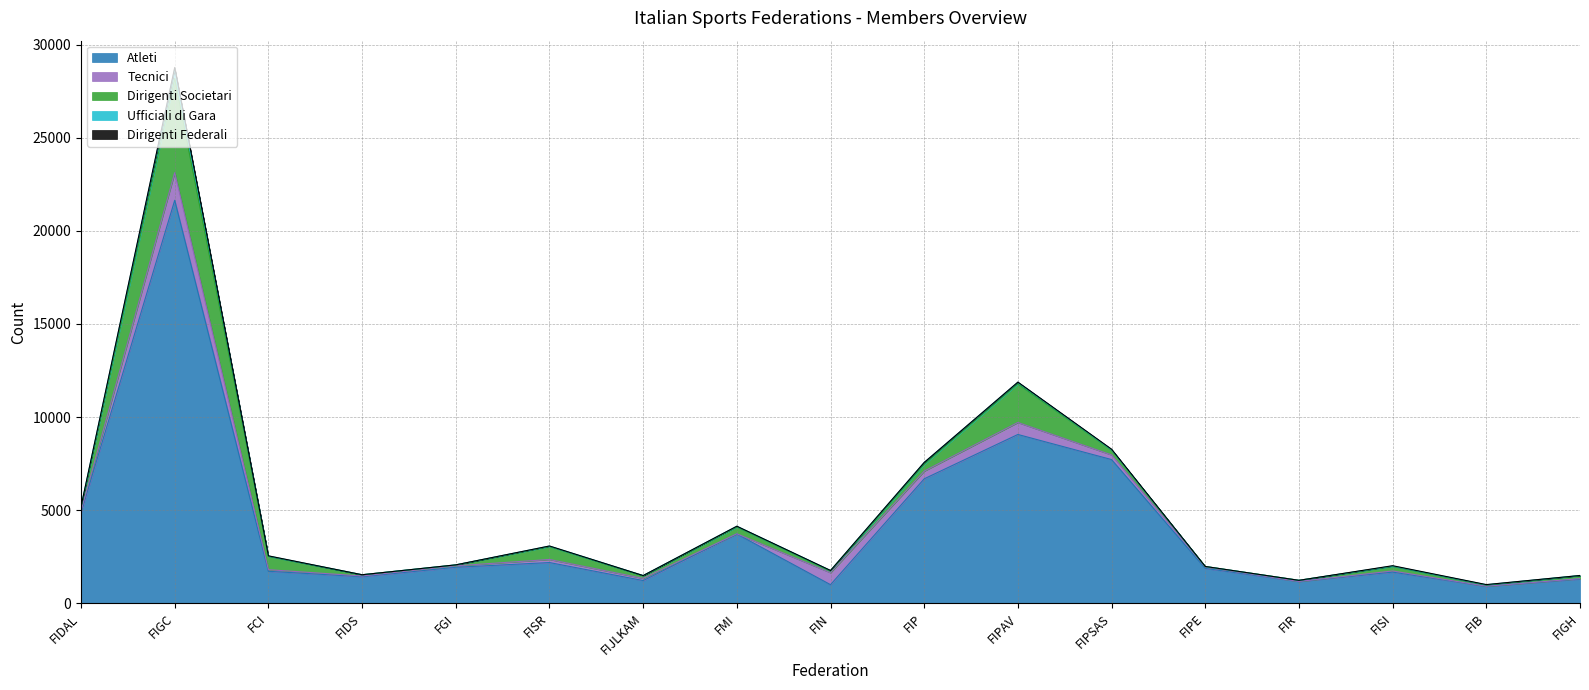

How many distinct data groups are displayed?

5